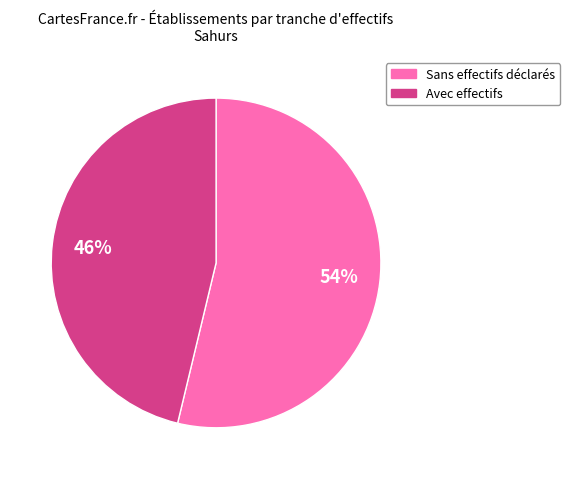

To the nearest percent, what is the difference between the largest and smallest slice percentages?

8%